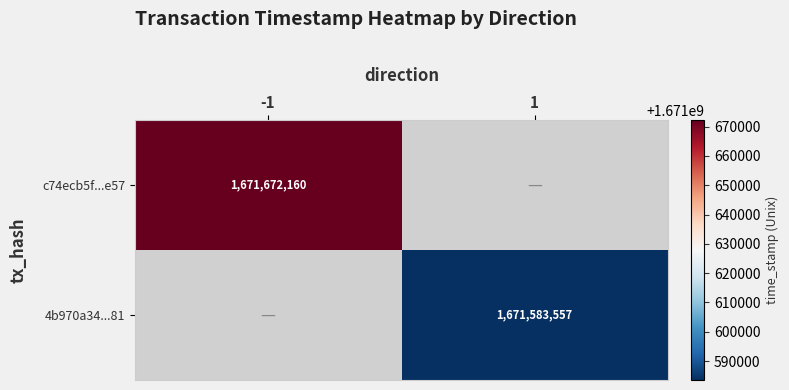

The c74ecb5f...e57 series shows 2206376009 at -1. True or false?

False